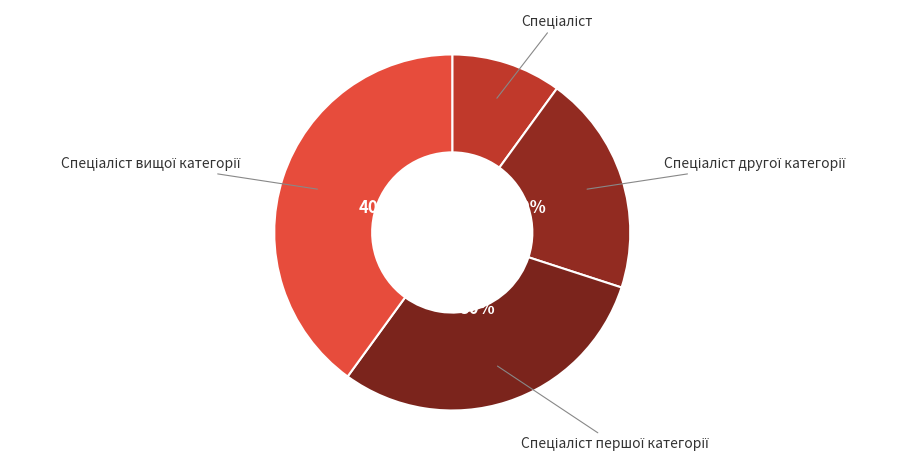

Is there any slice that represents more than half of the pie?

No